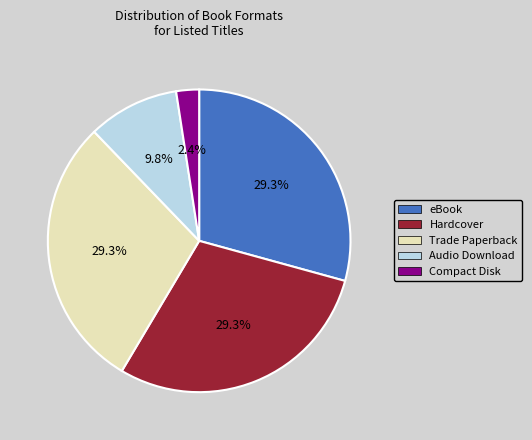

What percentage is NOT represented by Hardcover?

70.7%